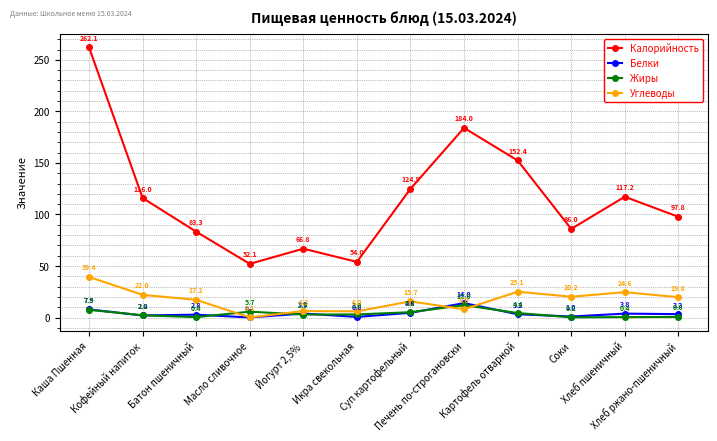

How many lines are shown in the chart?

4